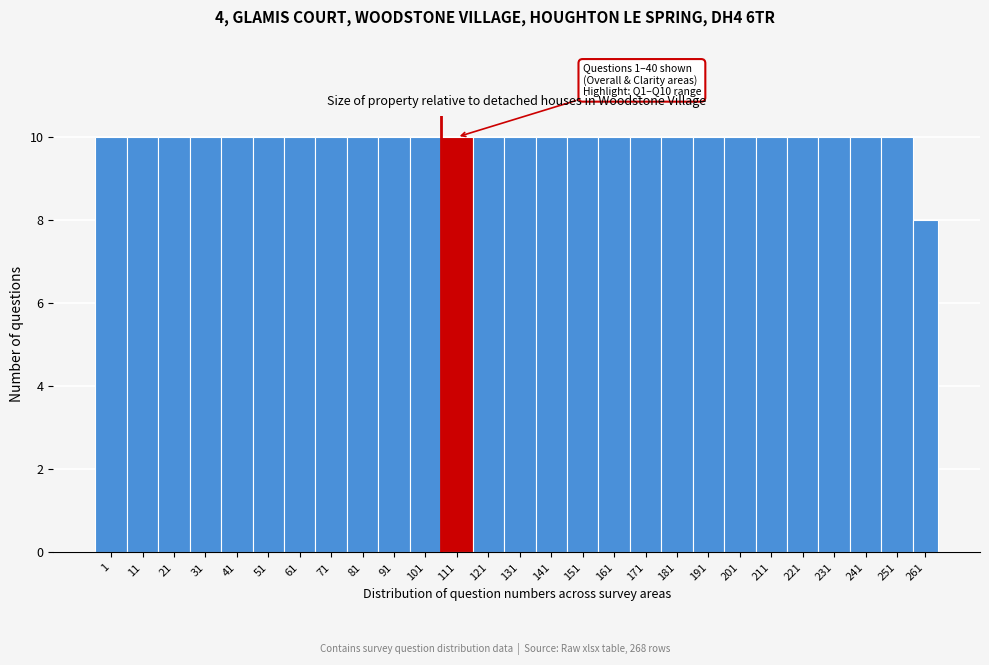

Reading left to right, extract all data points from this chart.

10	10	10	10	10	10	10	10	10	10	10	10	10	10	10	10	10	10	10	10	10	10	10	10	10	10	8